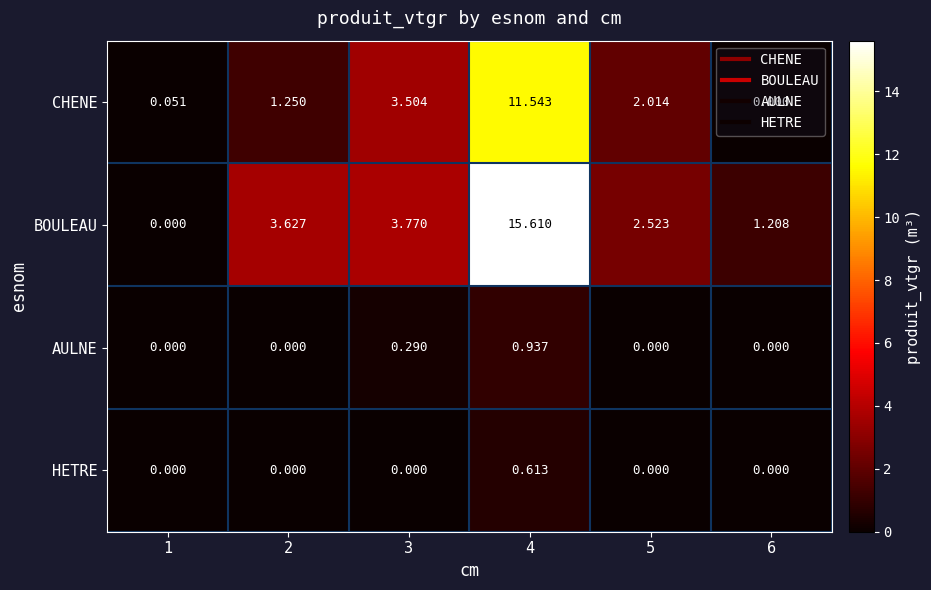

Rank the series by their maximum value, from highest to lowest.

BOULEAU, CHENE, AULNE, HETRE